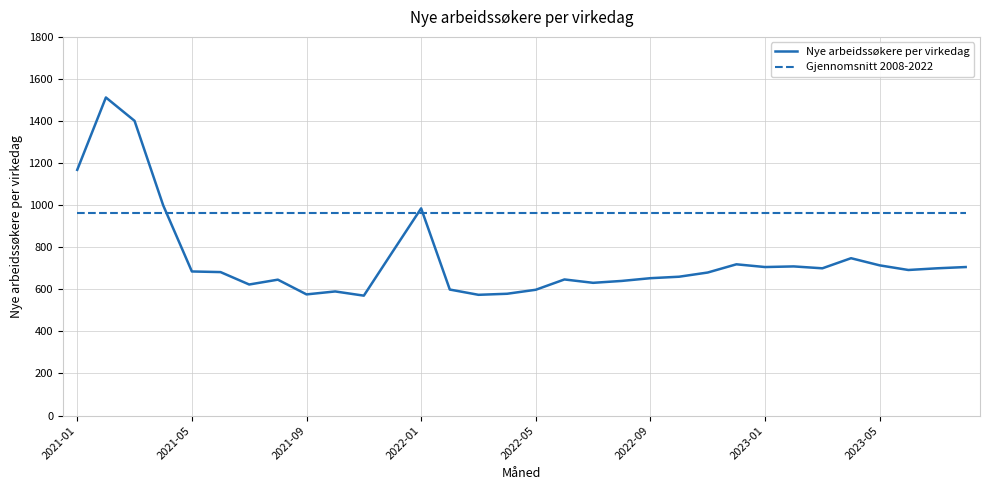

True or false: Nye arbeidssøkere per virkedag has more than 1 interior local peaks.

True